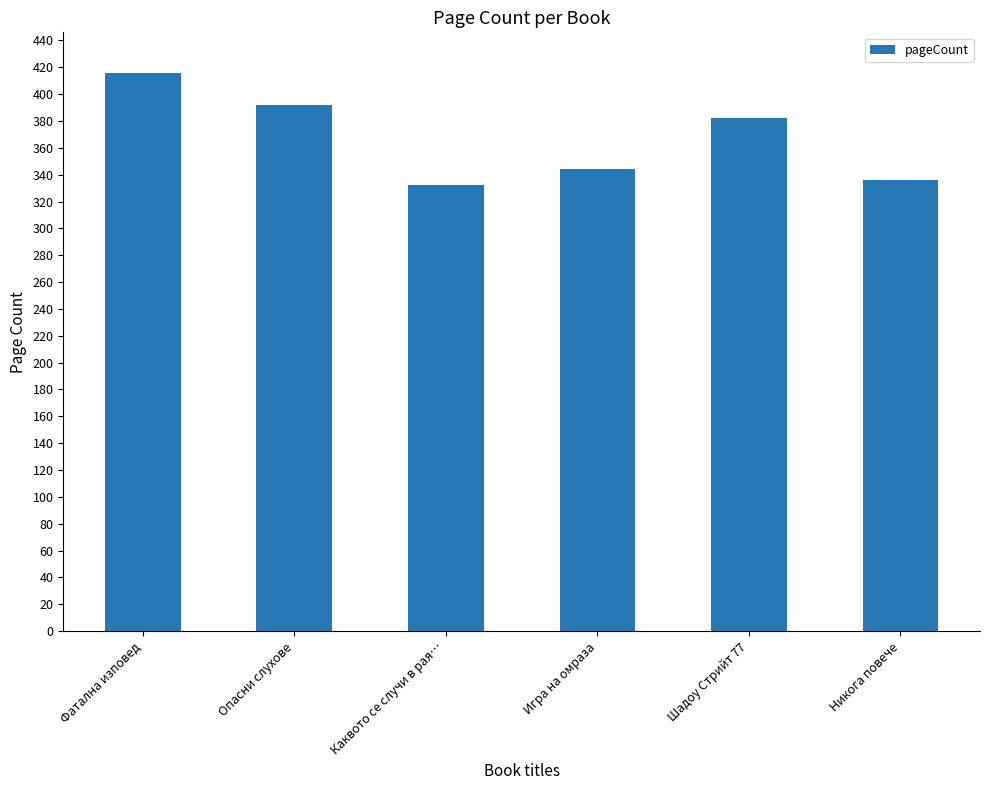

What is the difference between the second highest and second lowest values?

56